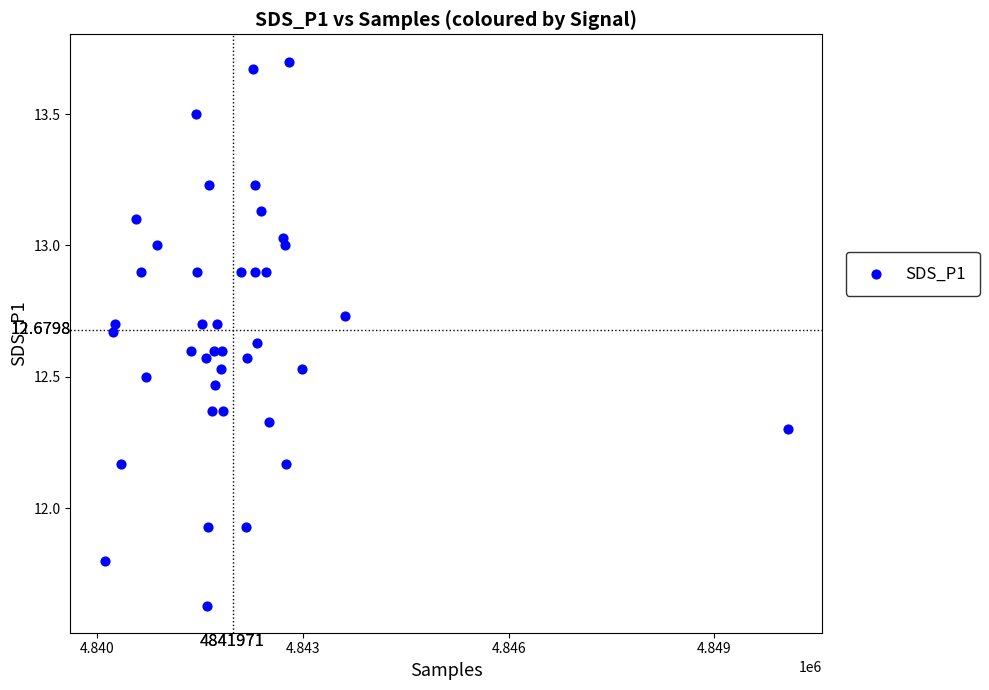

What is the range of Y values (max minus min)?

2.1